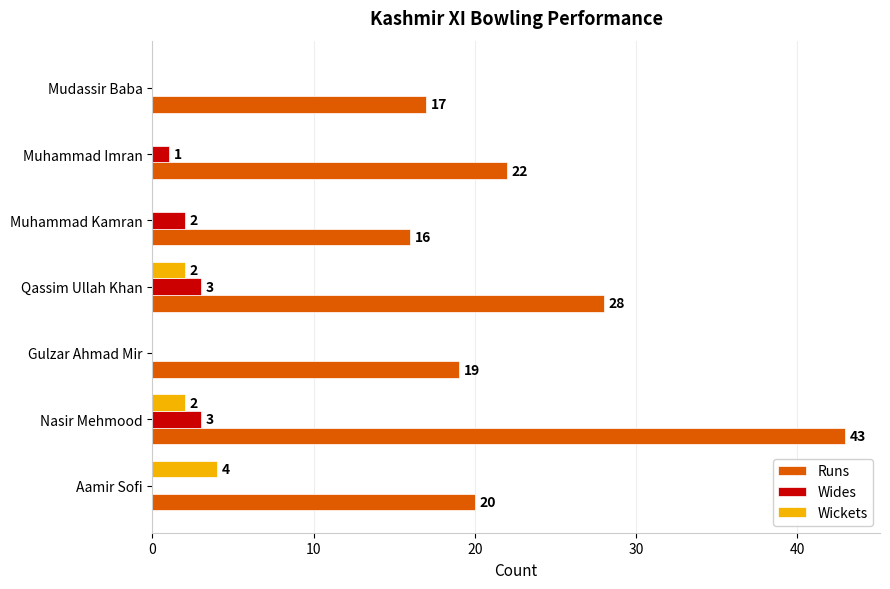

Which series changed the most between Muhammad Kamran and Qassim Ullah Khan?

Runs